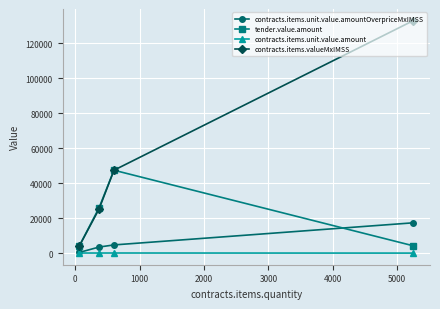

Which series has the largest range (max minus min)?

contracts.items.valueMxIMSS